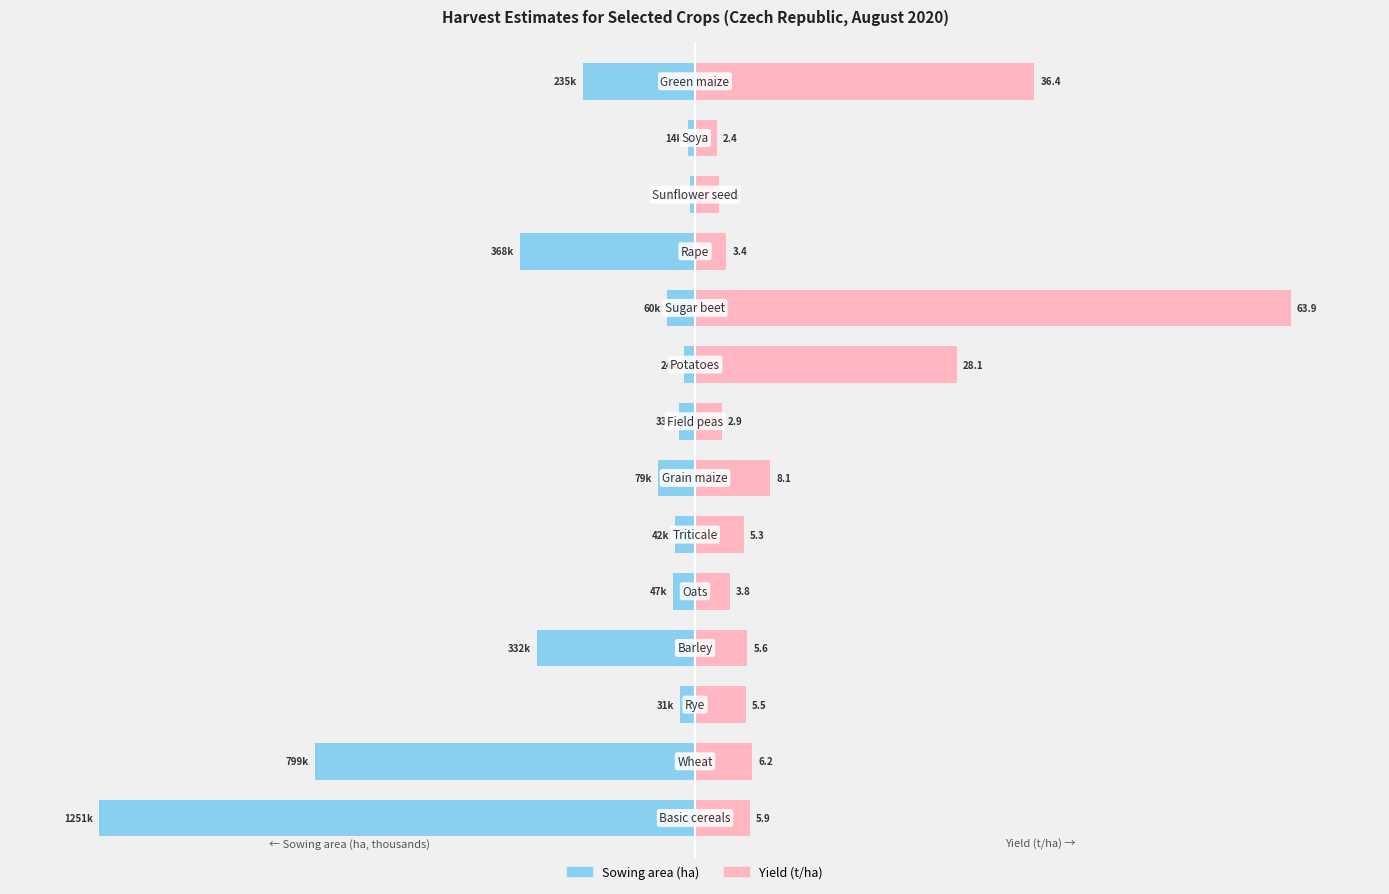

How many groups of bars are there?

14